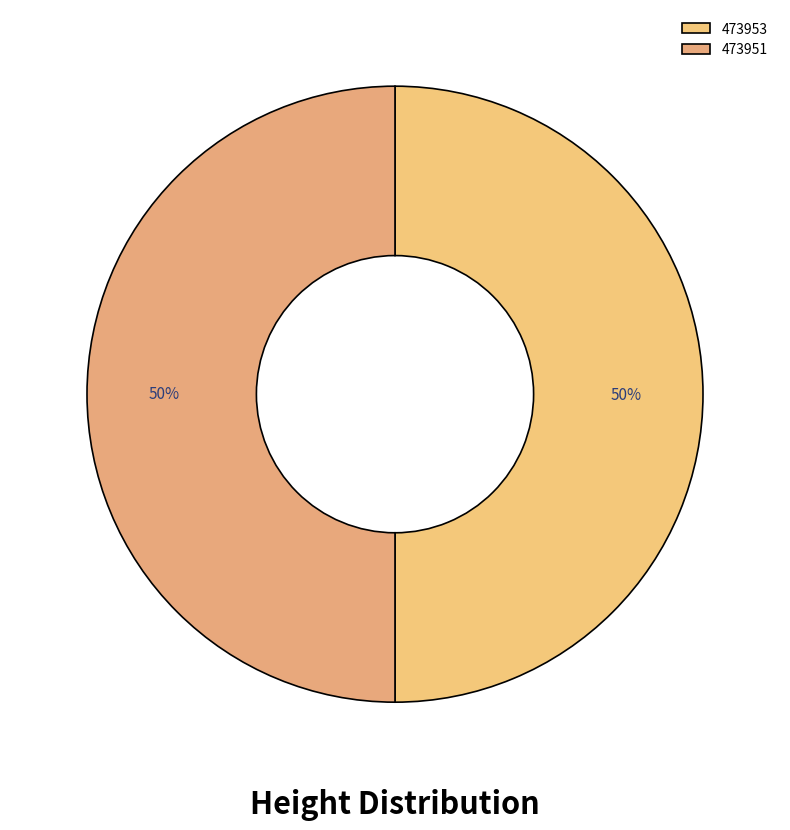

To the nearest percent, what portion does 473953 represent?

50%